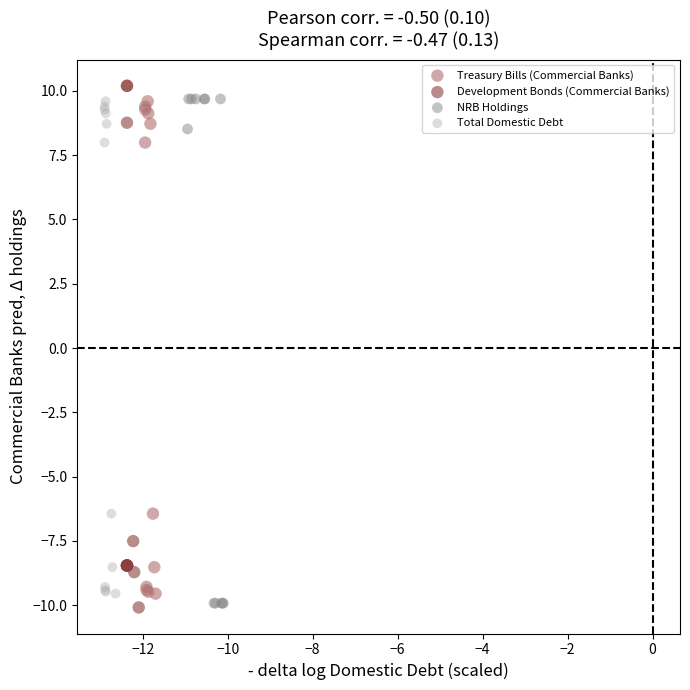

What are all the series names shown in the legend?

Treasury Bills (Commercial Banks), Development Bonds (Commercial Banks), NRB Holdings, Total Domestic Debt